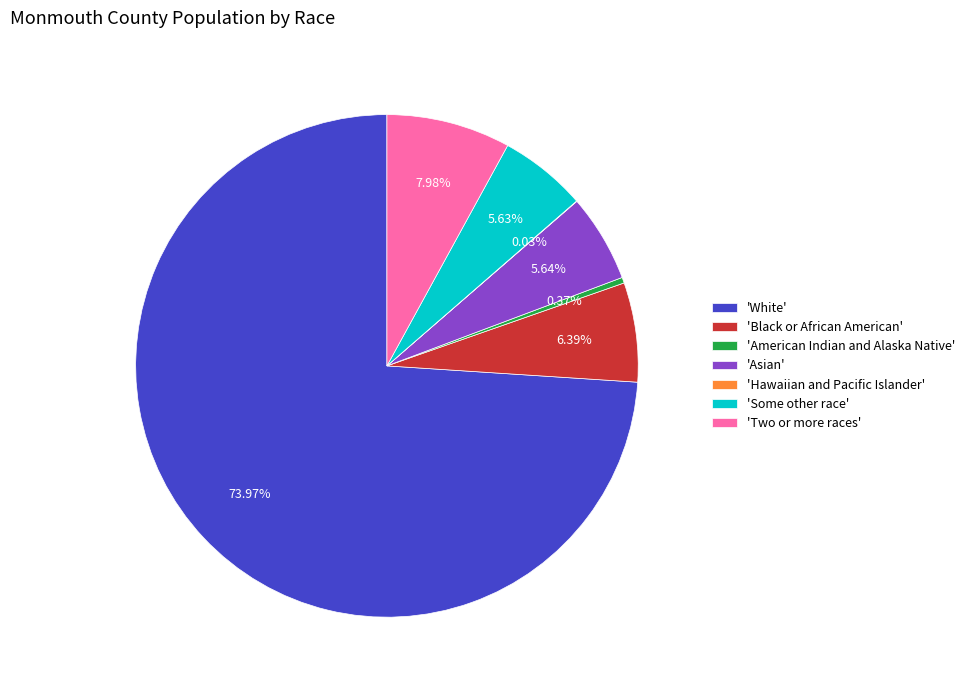

Does any single category account for the majority?

Yes